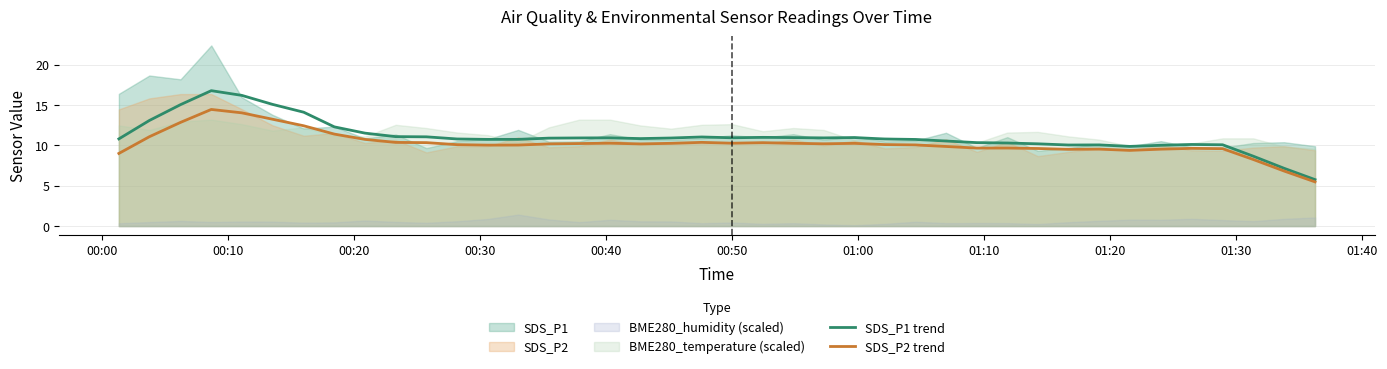

How many lines are shown in the chart?

2